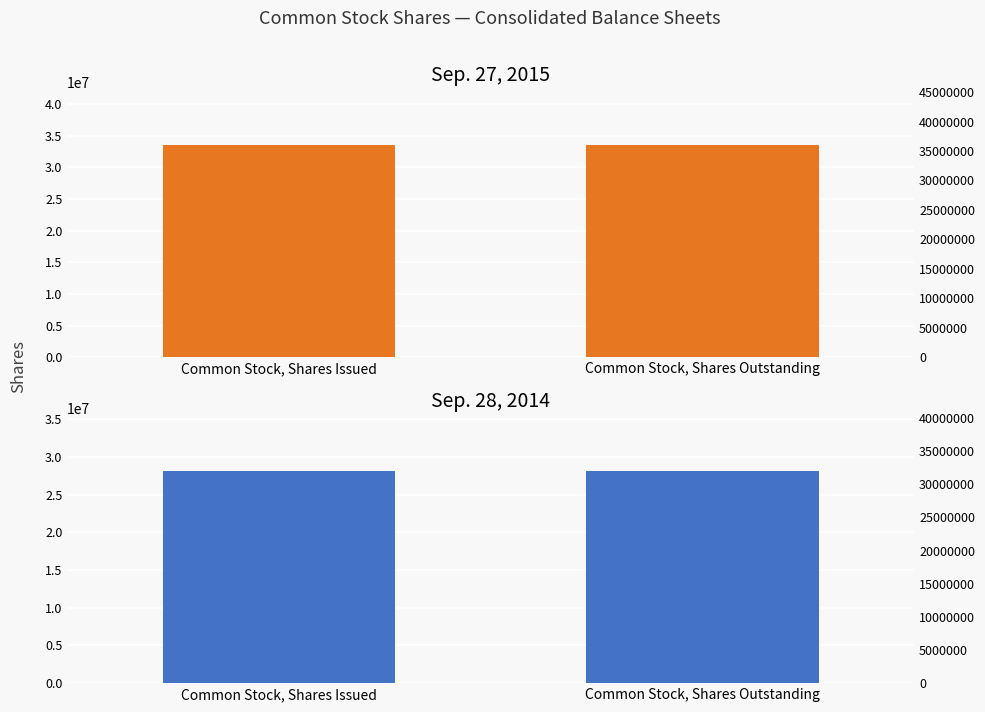

At how many categories does at least one series exceed 29770319?

2